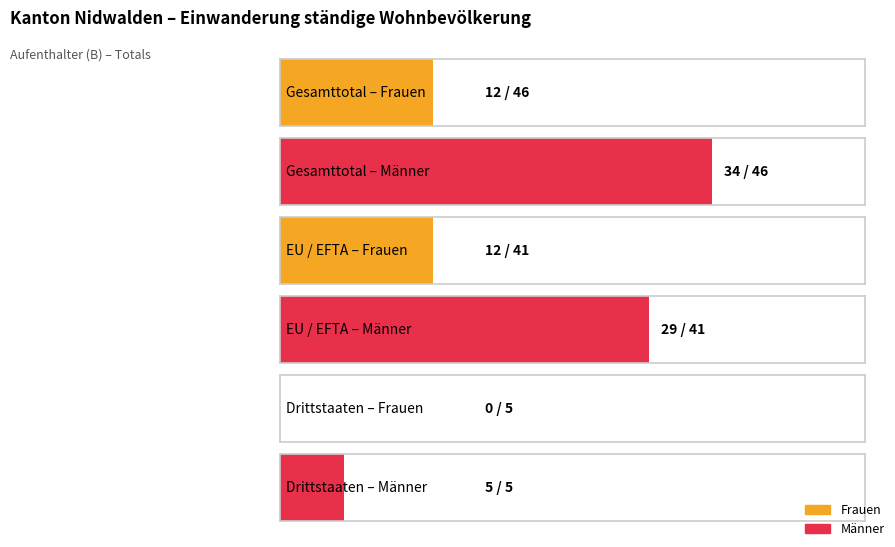

Reading left to right, extract all data points from this chart.

Frauen: Gesamttotal=12	Drittstaaten=0	EU / EFTA=12
Männer: Gesamttotal=34	Drittstaaten=5	EU / EFTA=29
Total: Gesamttotal=46	Drittstaaten=5	EU / EFTA=41